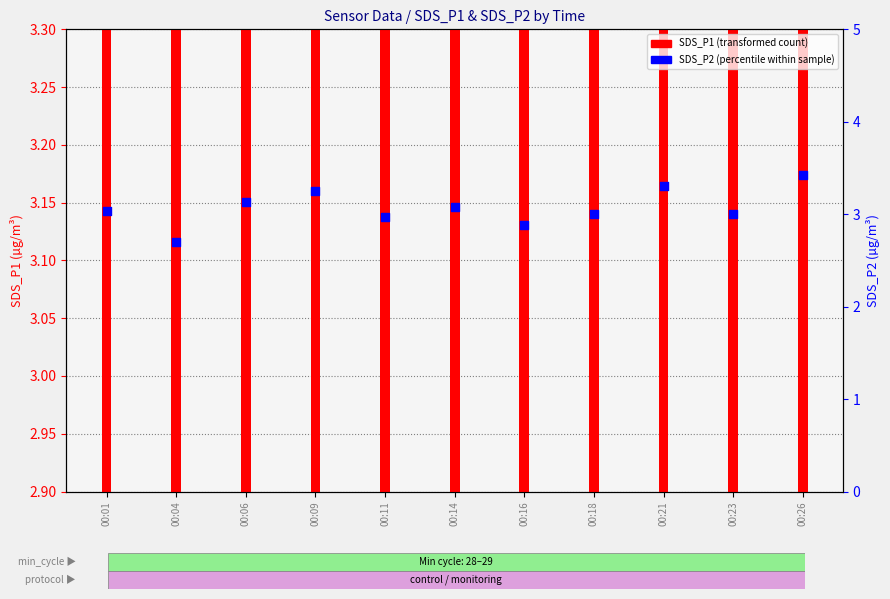

Which has a higher value, 00:09 or 00:23?

00:09